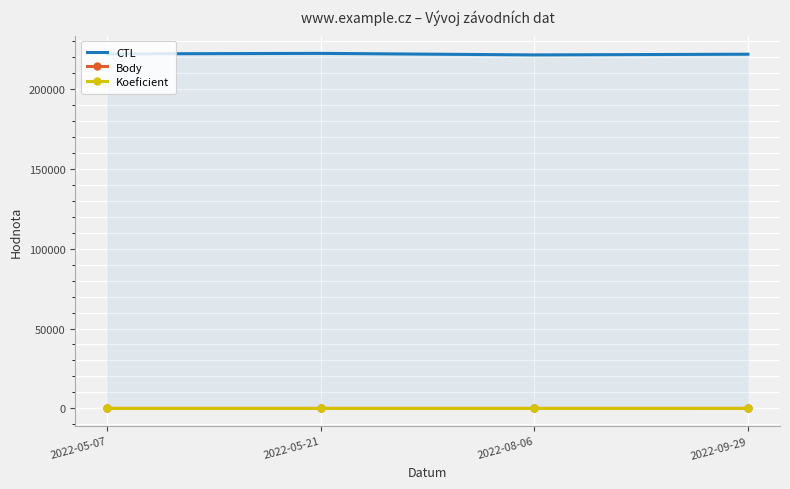

What value does the CTL series have at 2022-05-07?

221801